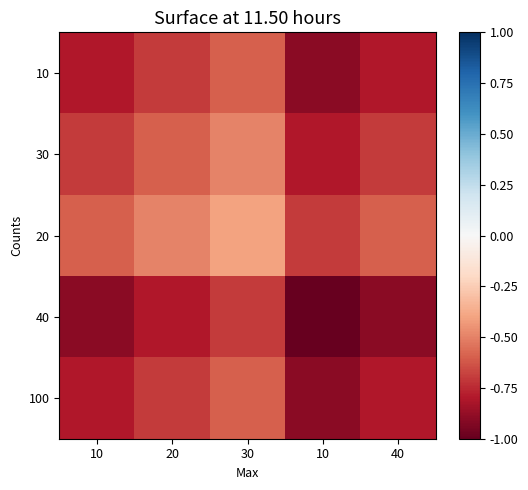

Which has a higher value, 30 or 40?

30